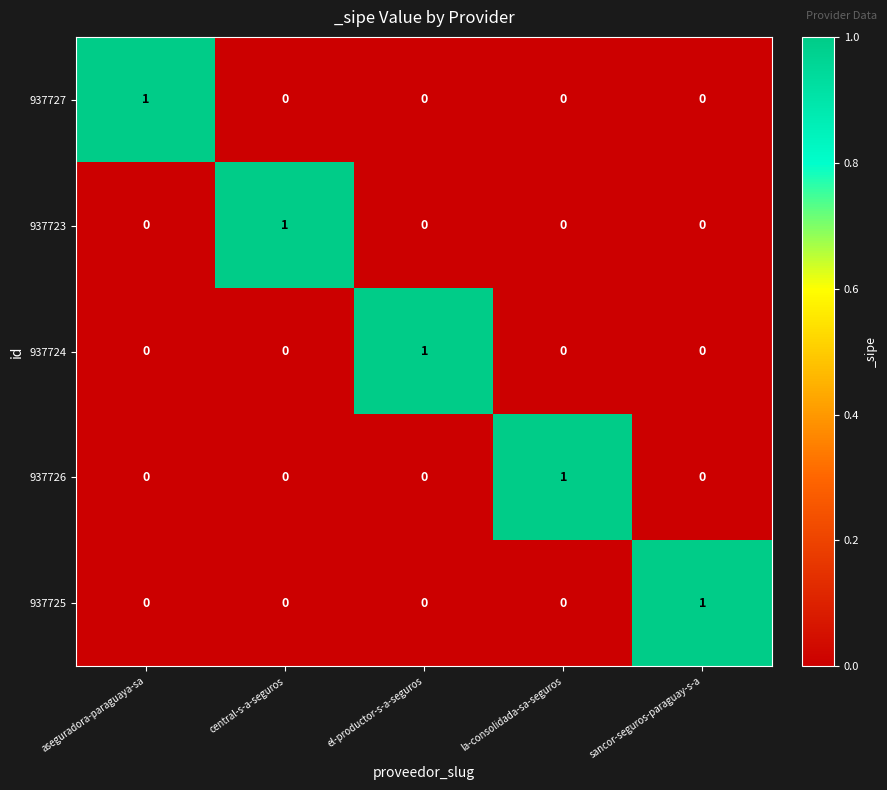

What is the total value across all series at la-consolidada-sa-seguros?

1